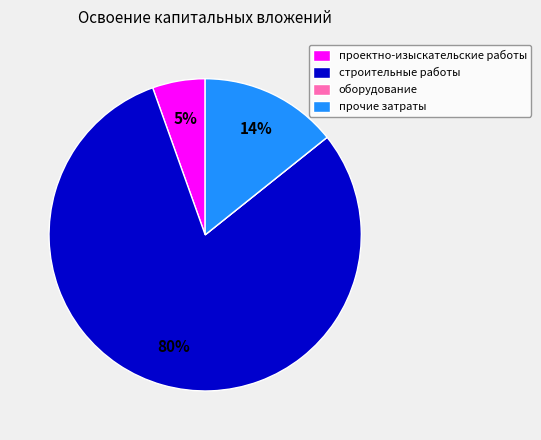

To the nearest percent, what portion does прочие затраты represent?

14%